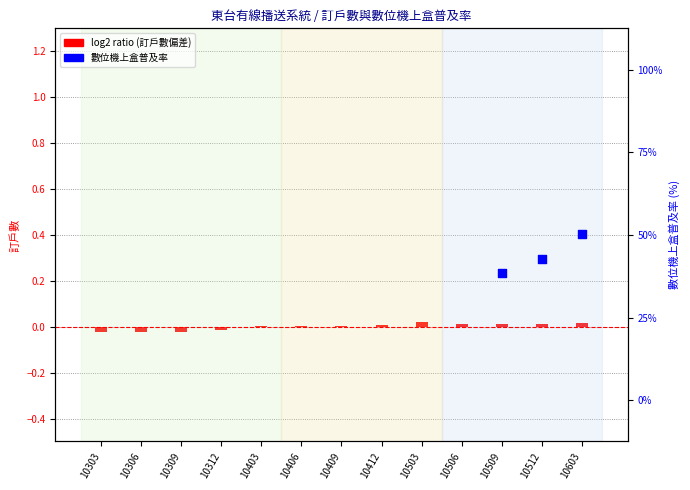

Between 10512 and 10603, which is larger?

10603